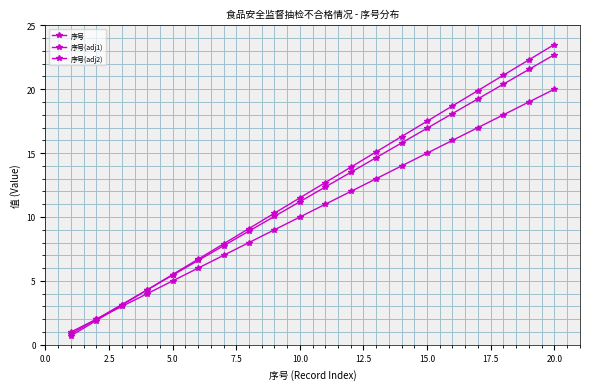

How many lines are shown in the chart?

3